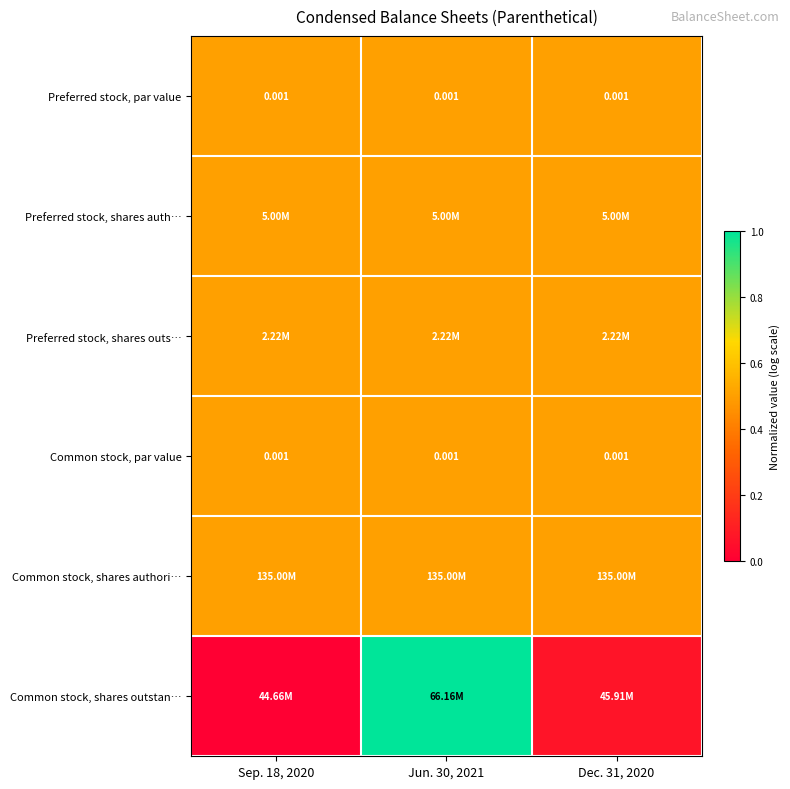

List the labels in order of Common stock, shares authori… value, smallest first.

Sep. 18, 2020, Jun. 30, 2021, Dec. 31, 2020